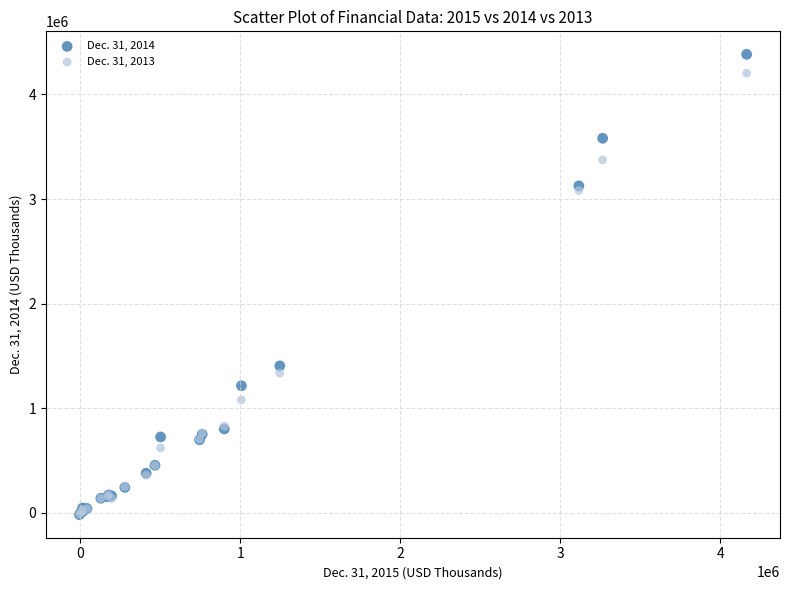

Which series contains the highest Y value?

Dec. 31, 2014